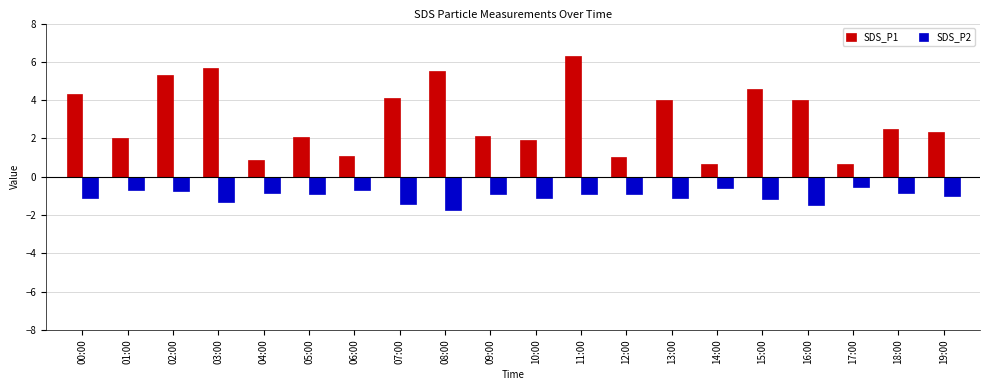

The value of SDS_P1 at 10:00 is 0.5. True or false?

False